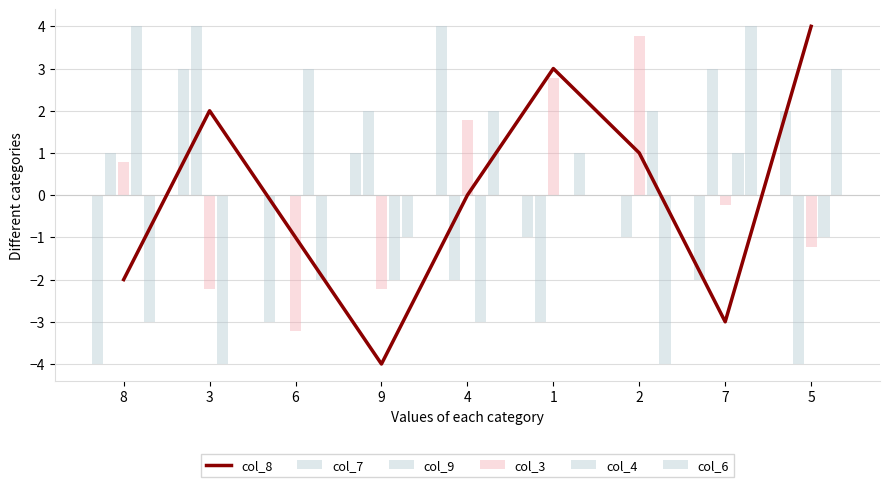

The col_4 series shows 4.0 at 8. True or false?

True